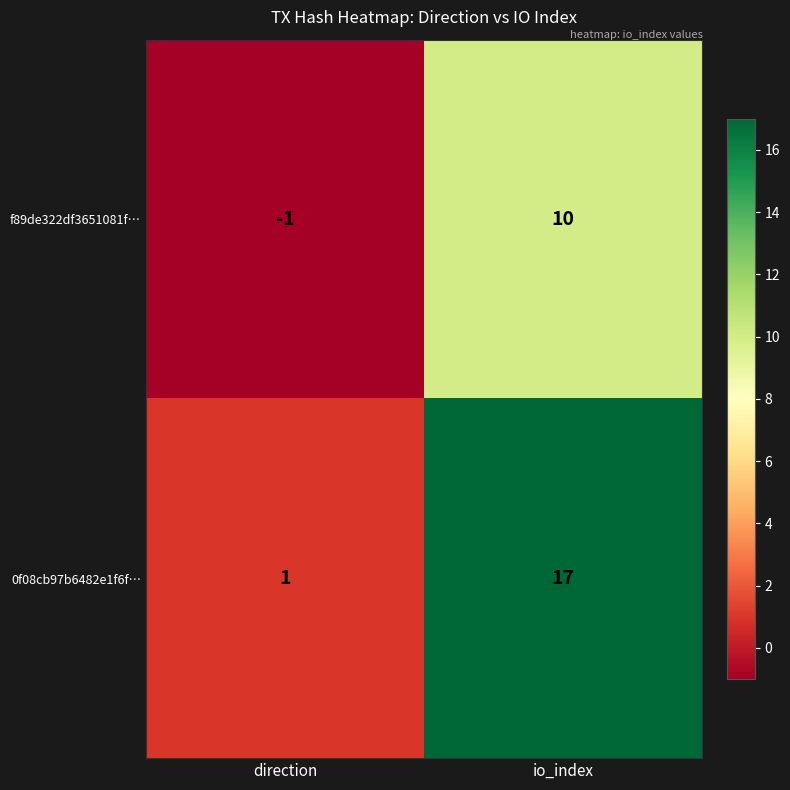

What is the difference between the maximum and minimum values in the 0f08cb97b6482e1f6f… series?

16